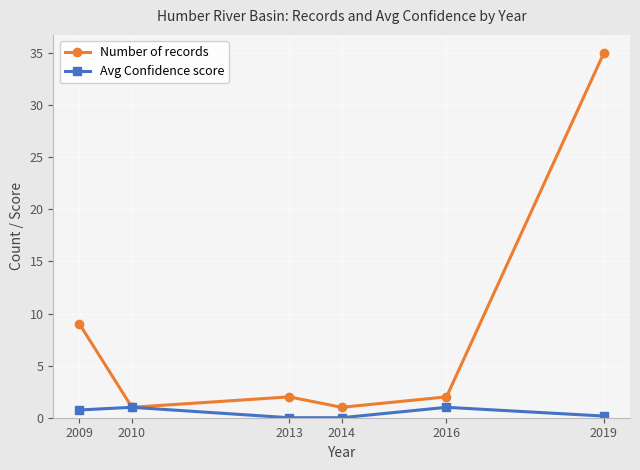

Which label corresponds to the largest value in the chart?

2019